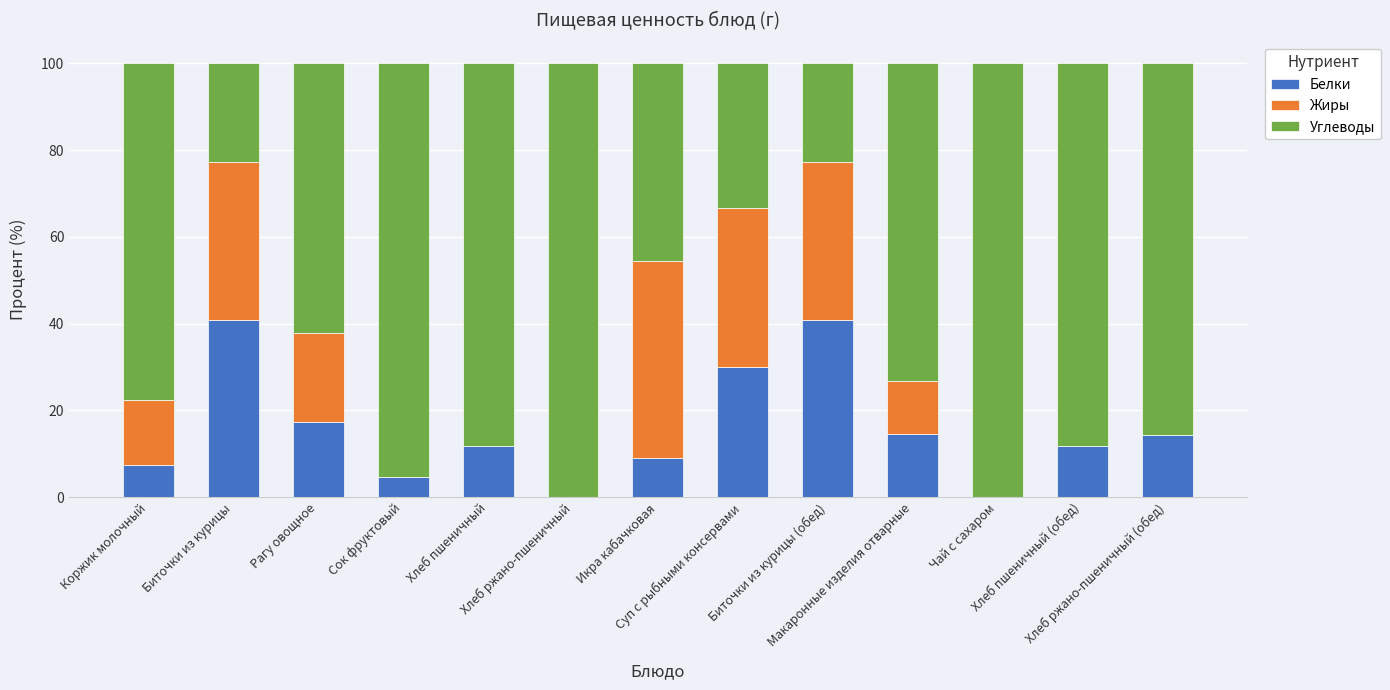

What are all the series names shown in the legend?

Белки, Жиры, Углеводы